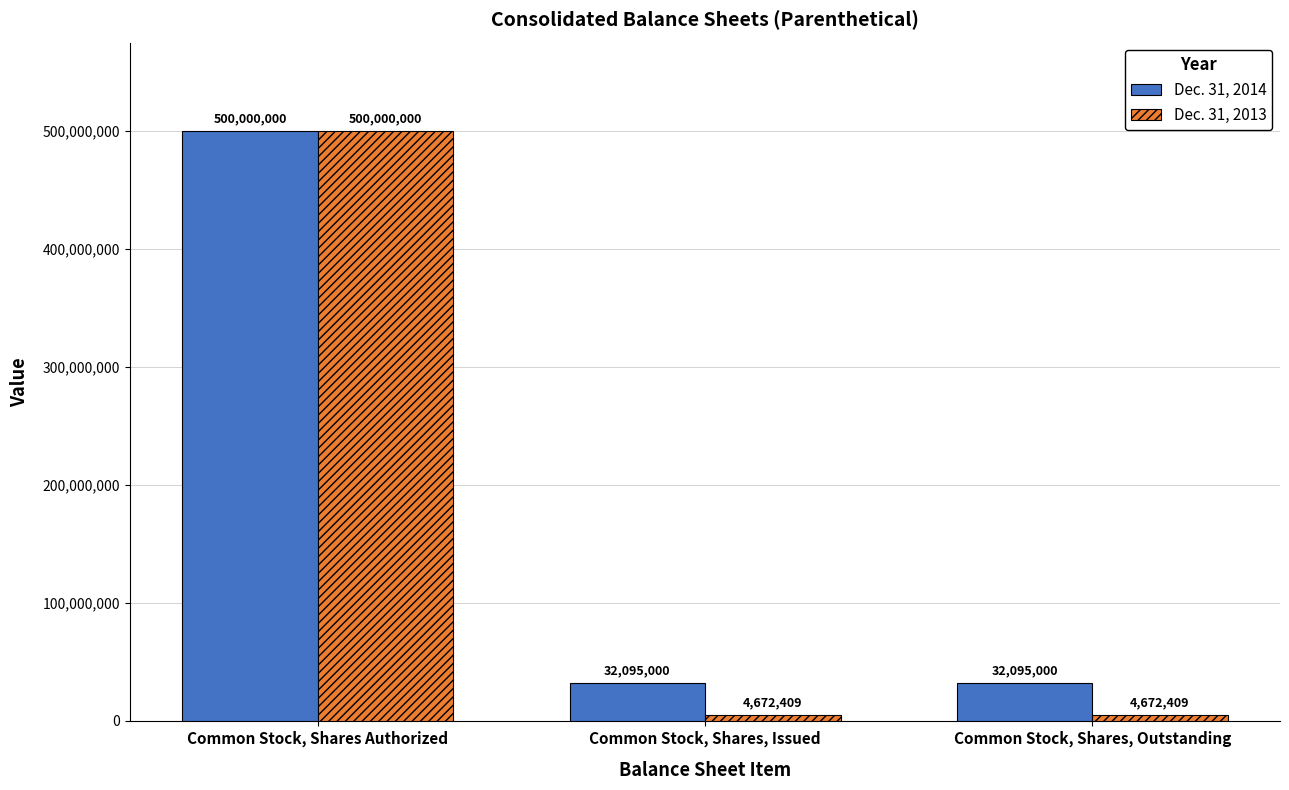

Reading left to right, list all the values displayed in this chart.

Dec. 31, 2014: 500000000	32095000	32095000
Dec. 31, 2013: 500000000	4672409	4672409